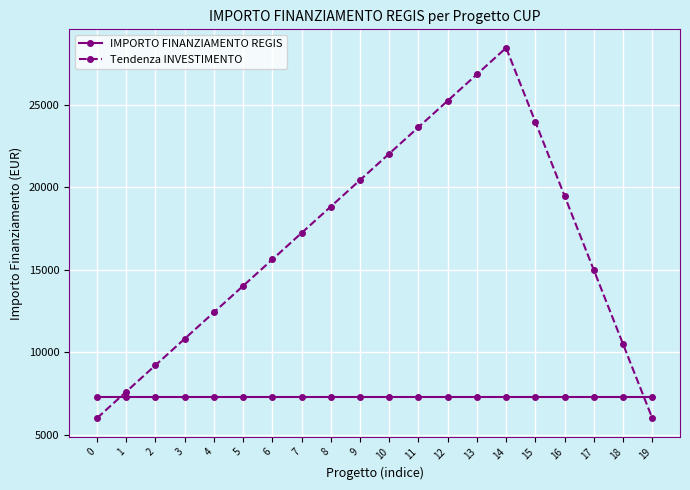

List the series in order of their peak value, highest first.

Tendenza INVESTIMENTO, IMPORTO FINANZIAMENTO REGIS